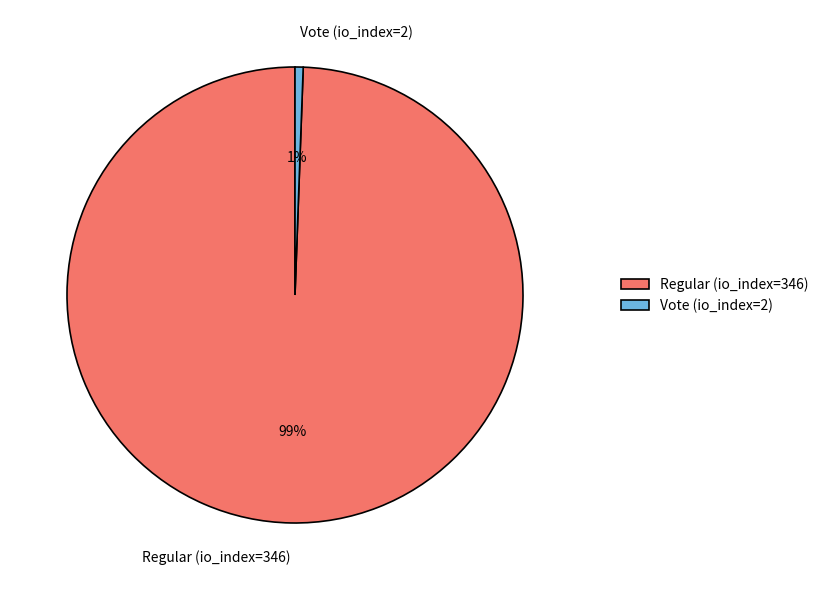

Combined, do Vote (io_index=2) and Regular (io_index=346) account for over 50%?

Yes